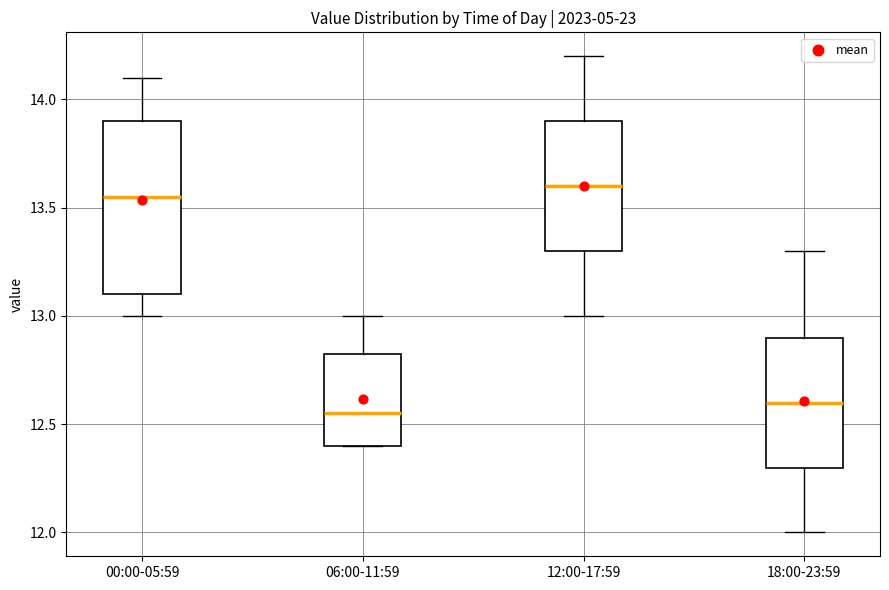

Reading left to right, read every box against the y-axis: the position of its median line, the range the box covers, and the ends of its whiskers. The values are not printed on the chart, so give them approximately, as read against the axis.

00:00-05:59: median 13.55, box 13.10 to 13.90, whiskers 13.00 to 14.10
06:00-11:59: median 12.55, box 12.40 to 12.85, whiskers 12.40 to 13.00
12:00-17:59: median 13.60, box 13.30 to 13.90, whiskers 13.00 to 14.20
18:00-23:59: median 12.60, box 12.30 to 12.90, whiskers 12.00 to 13.30